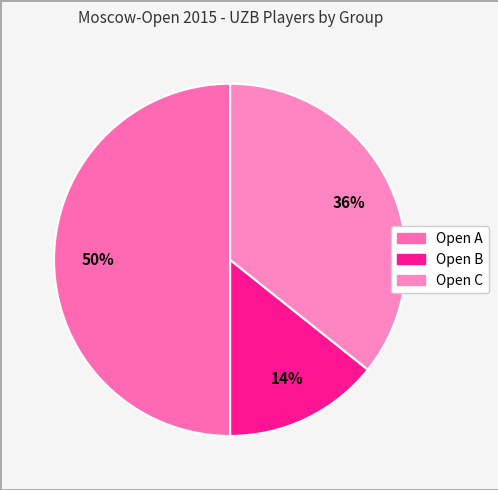

How many slices are in this pie chart?

3